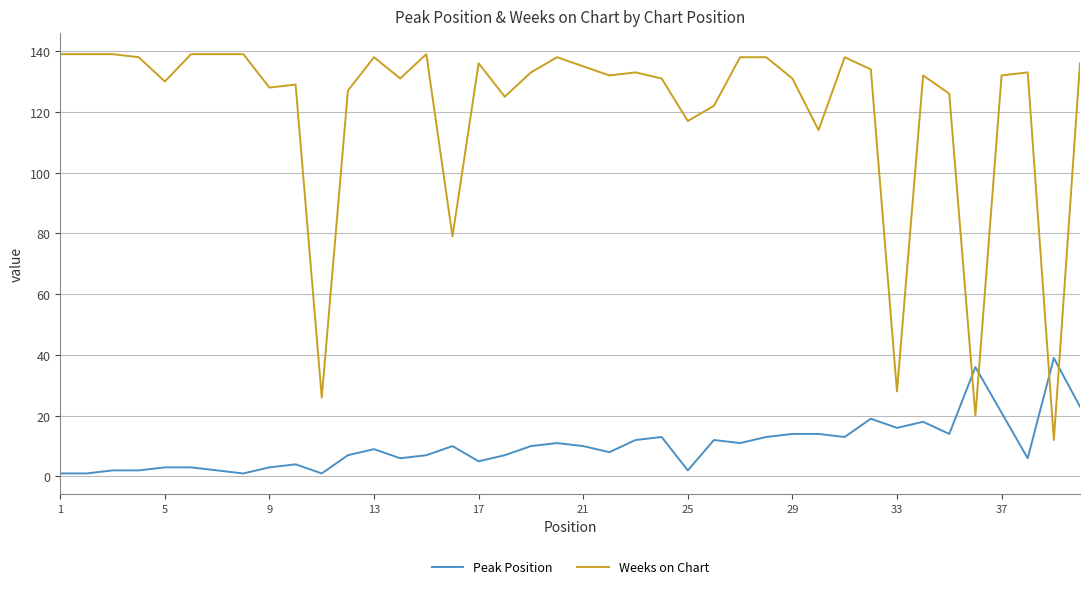

Which series has the largest range (max minus min)?

Weeks on Chart